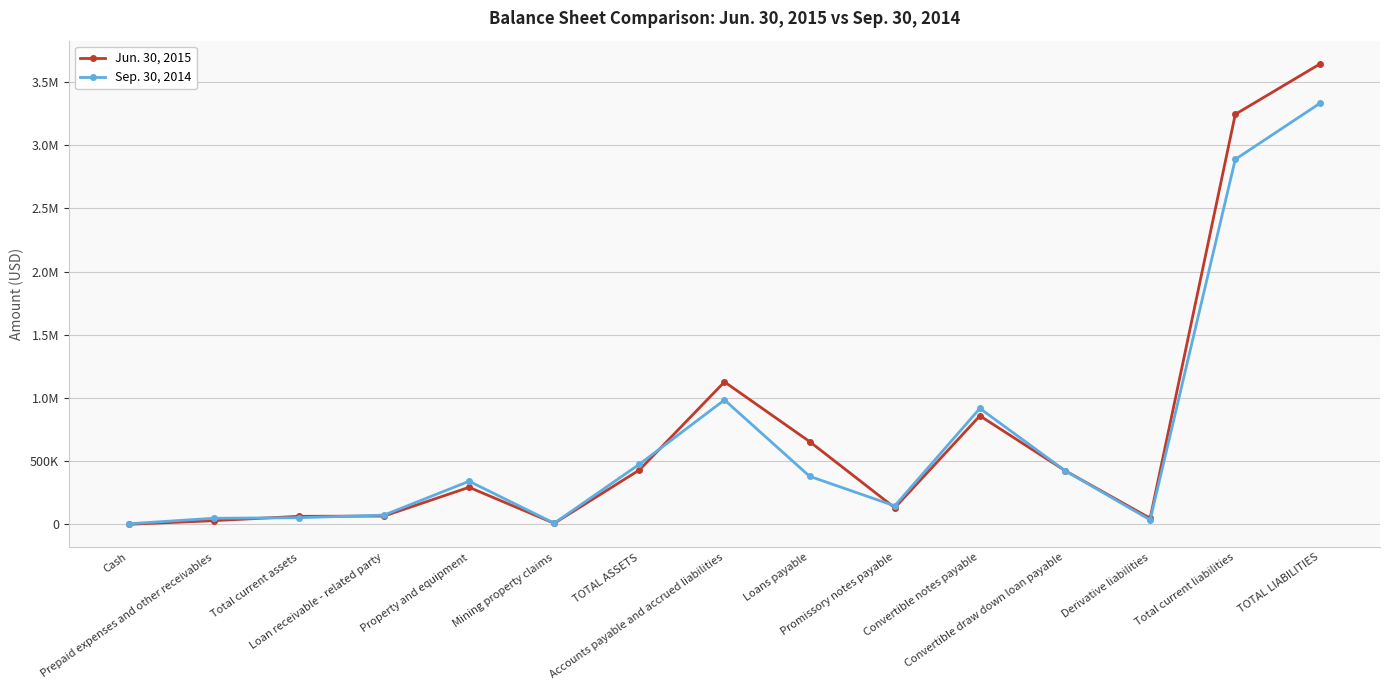

Reading left to right, what are all the values shown in this chart?

Jun. 30, 2015: 0	28917	63281	65435	292992	8167	429875	1126861	654493	131000	858439	425000	47961	3243849	3644170
Sep. 30, 2014: 4374	47949	52323	72919	340794	9101	475137	984176	379826	146000	917108	425000	35267	2887377	3333478